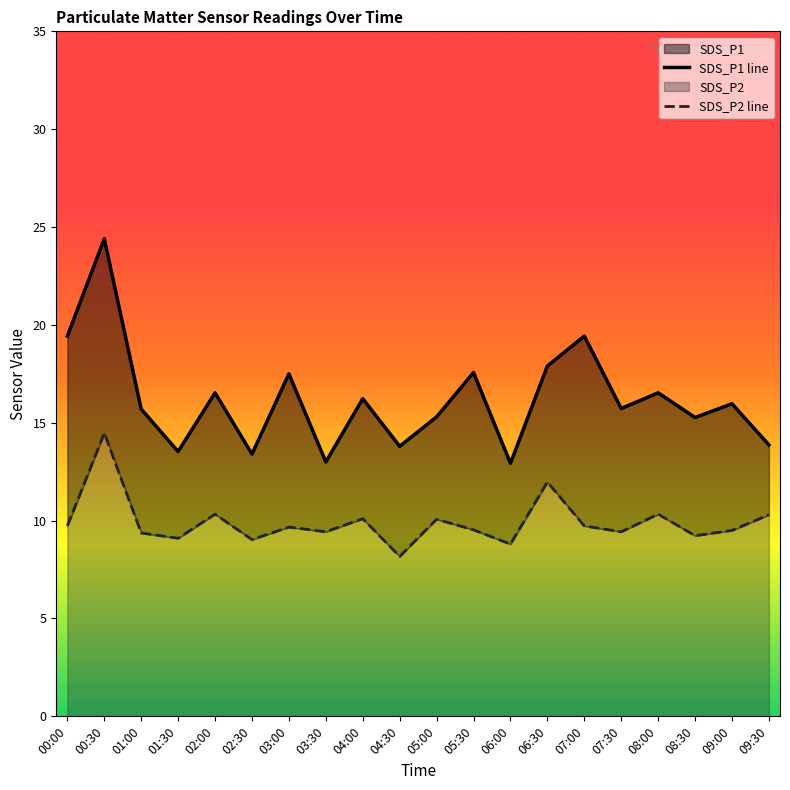

What is the label of the 2nd point from the left?

00:30